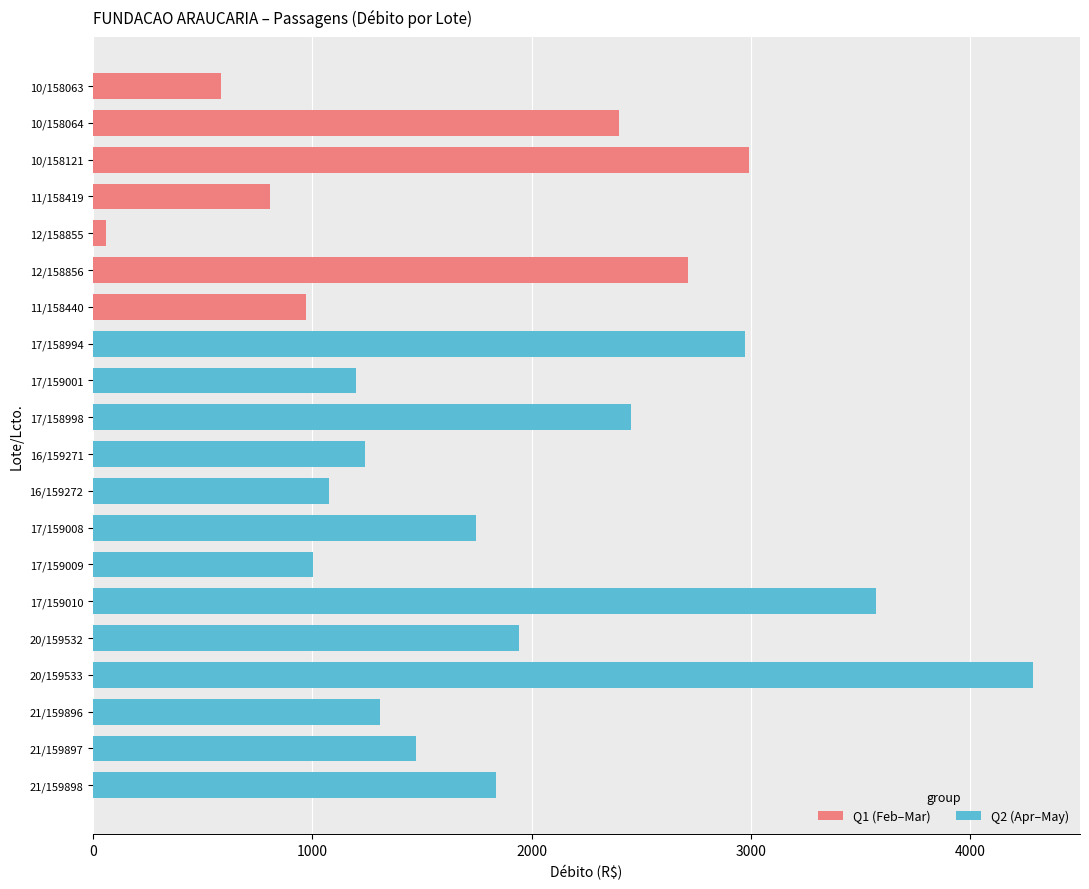

Read the value at 17/159008.

1746.9